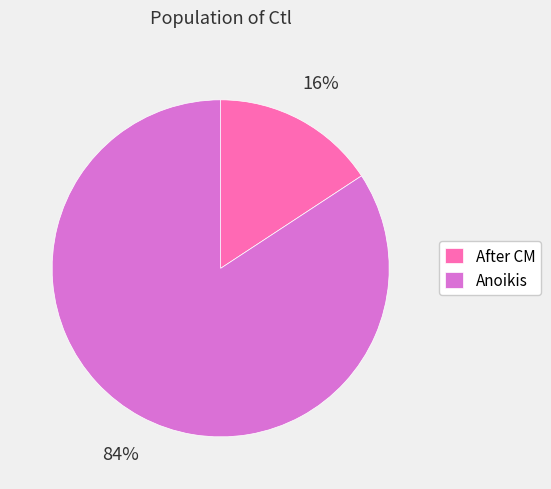

How many segments does this pie chart have?

2